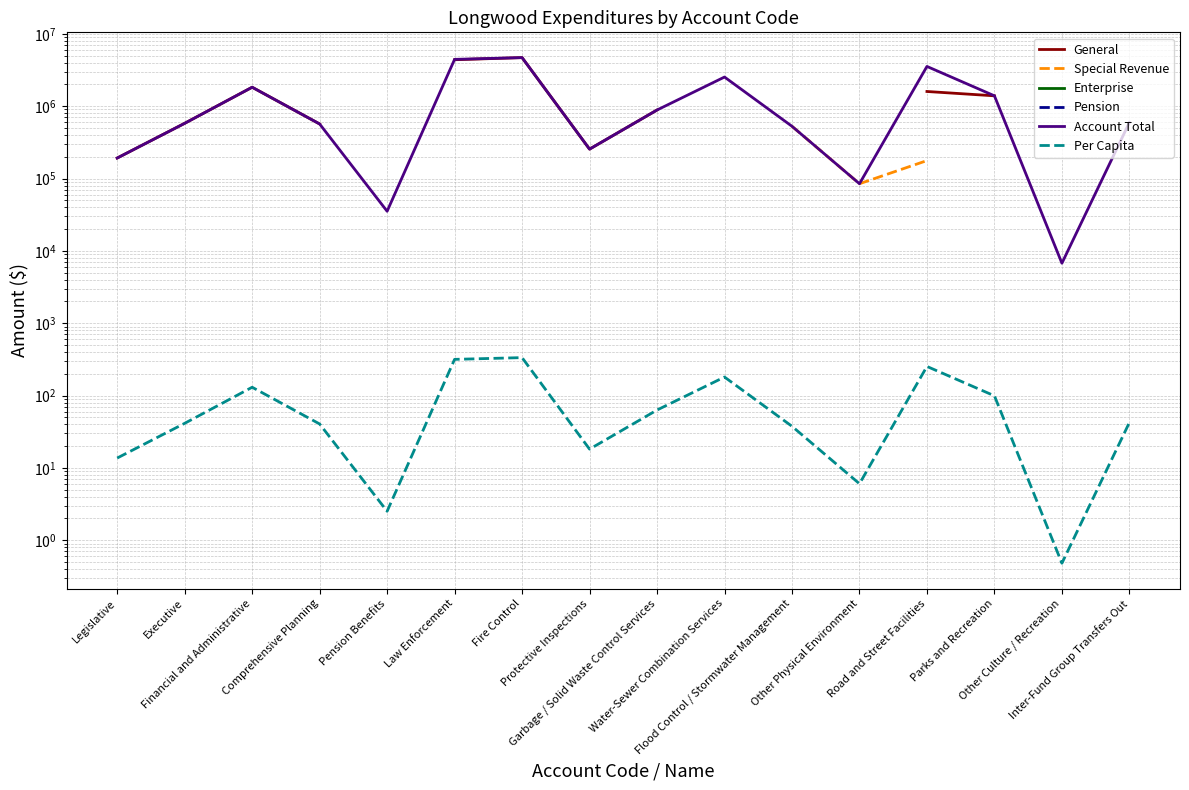

What is the label of the 4th point from the left?

Comprehensive Planning